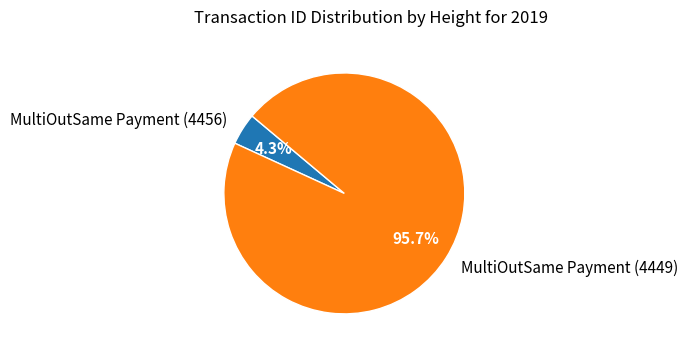

To the nearest percent, what percentage of the pie is MultiOutSame Payment (4456)?

4%